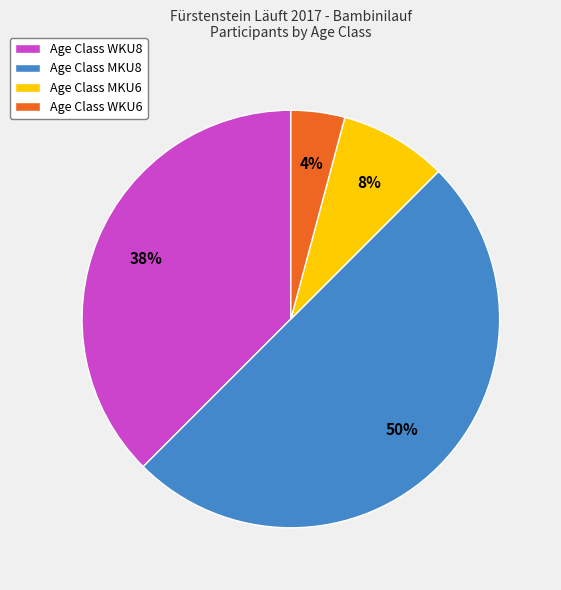

Rank the categories by value from highest to lowest.

Age Class MKU8, Age Class WKU8, Age Class MKU6, Age Class WKU6